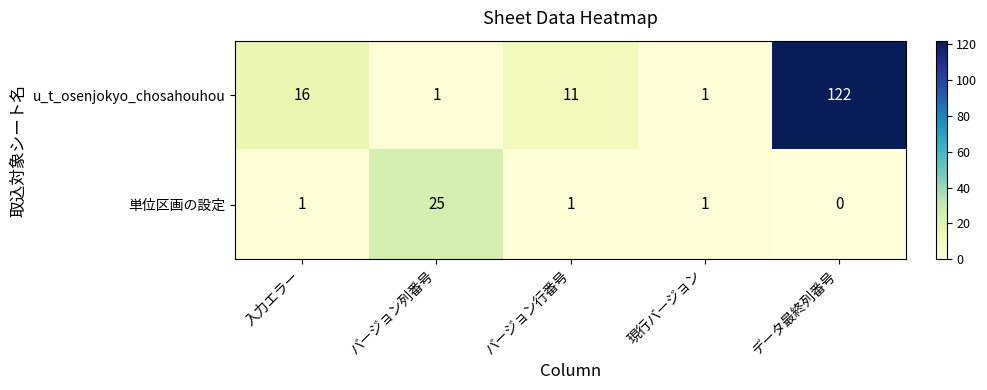

True or false: u_t_osenjokyo_chosahouhou has a value of 1 at バージョン列番号.

True